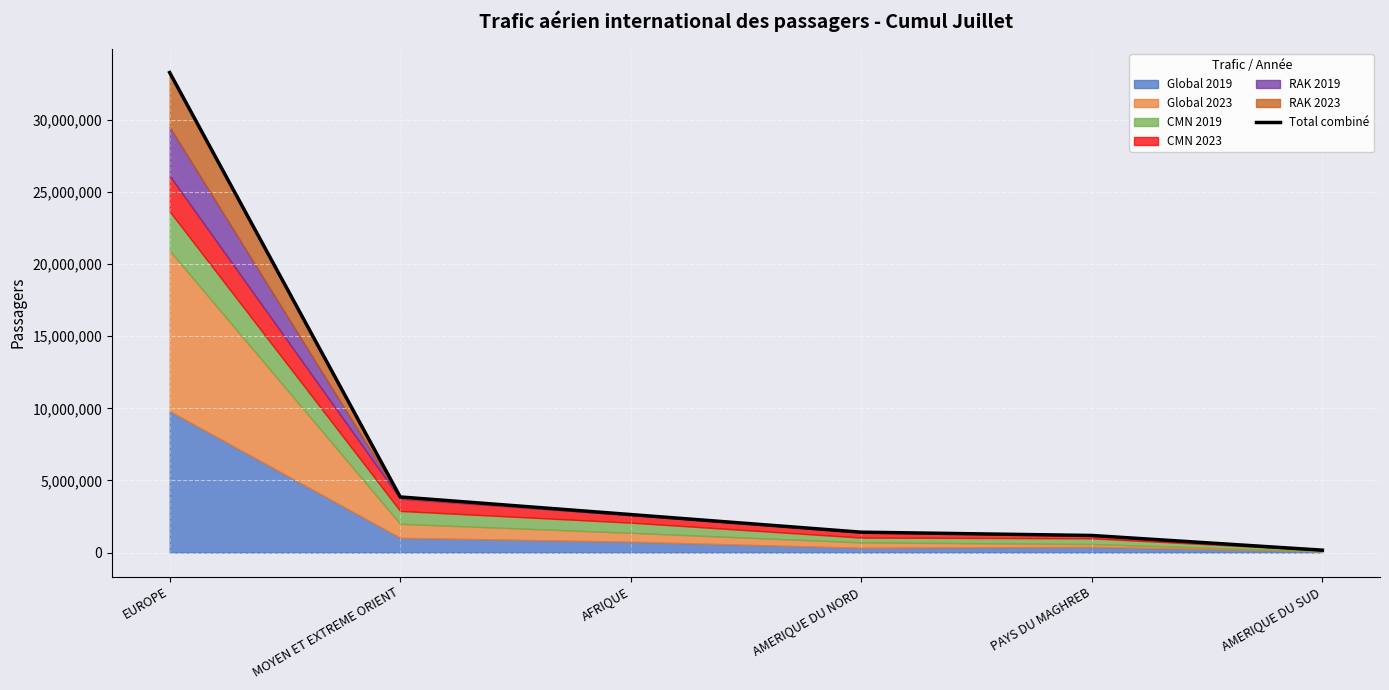

What is the difference between the maximum and minimum values?

33107552